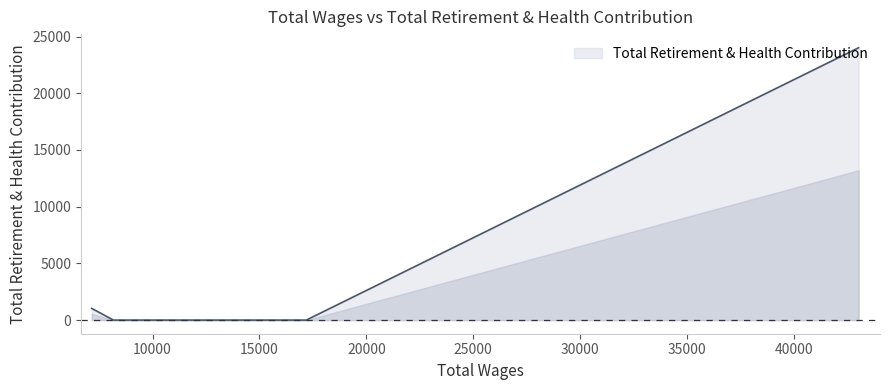

What is the maximum value shown in the chart?

24018